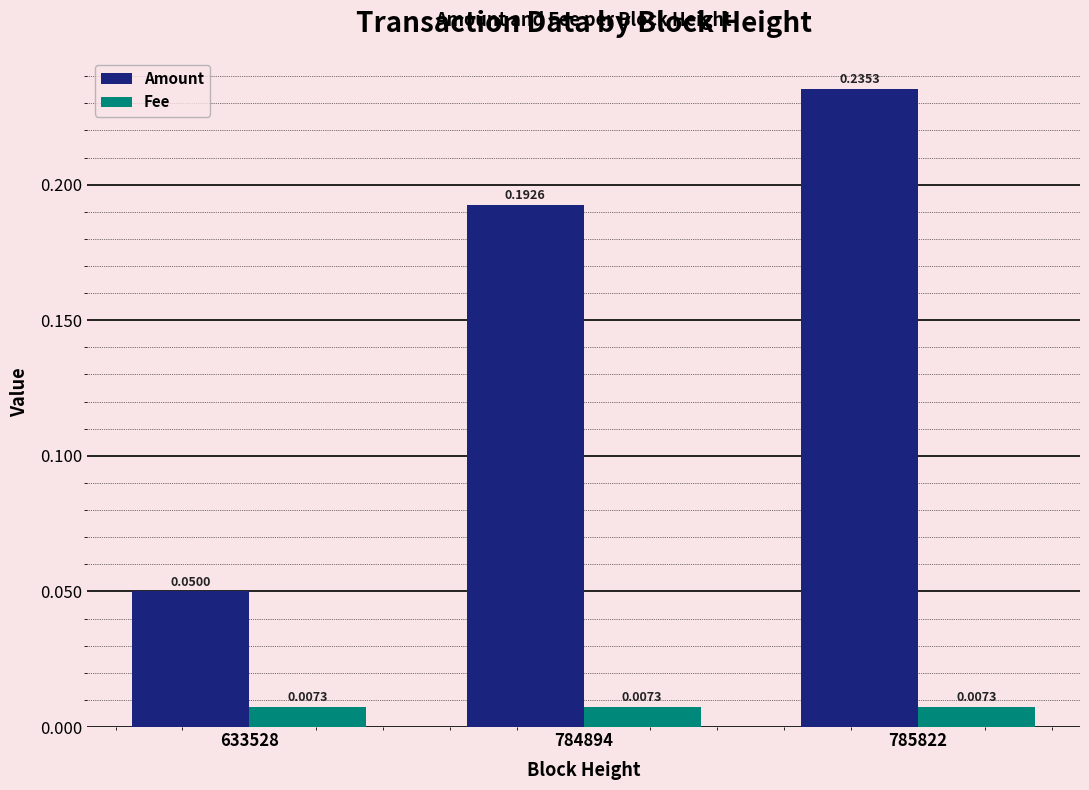

At 785822, list the series in order from smallest to largest.

Fee, Amount